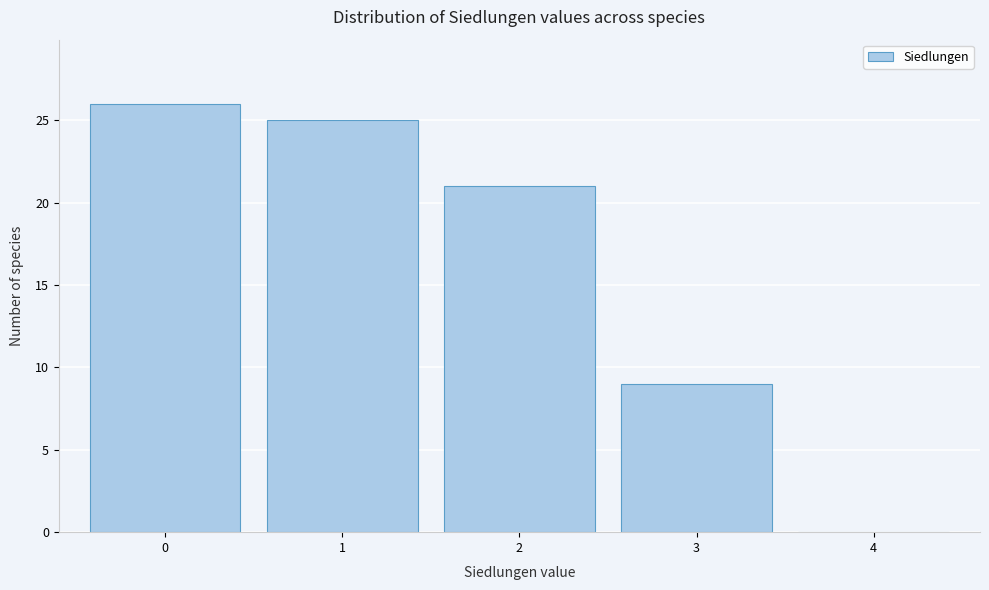

Which range on the x-axis has the tallest bar?

-0.5 to 0.5